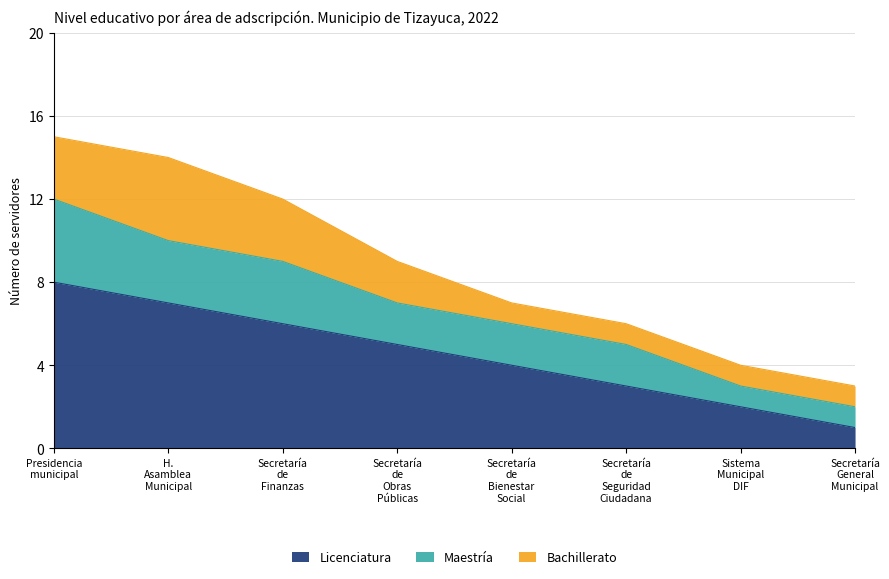

At which label does Licenciatura first exceed 5?

Presidencia
municipal